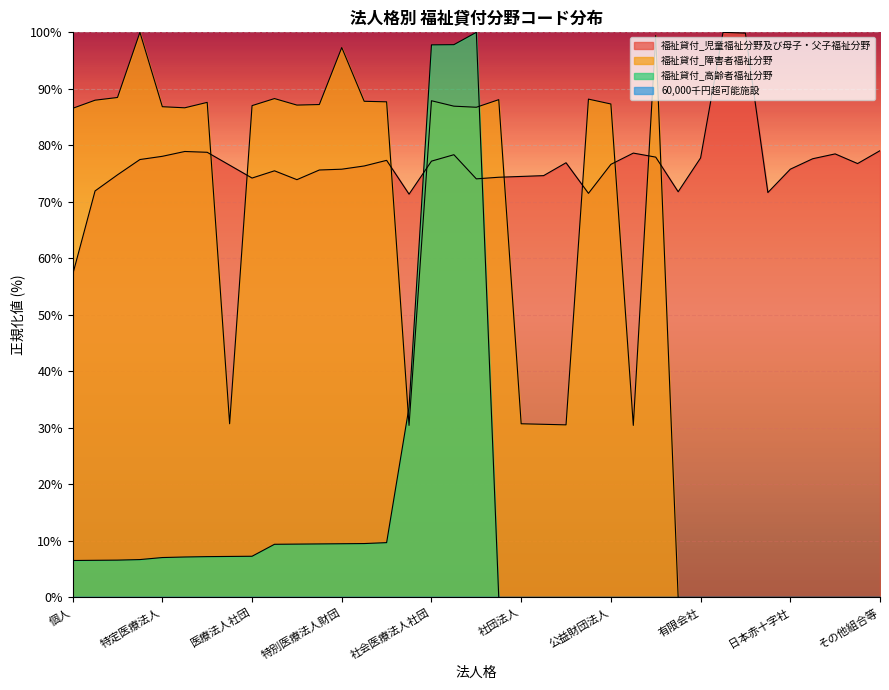

At how many categories does at least one series exceed 35?

37